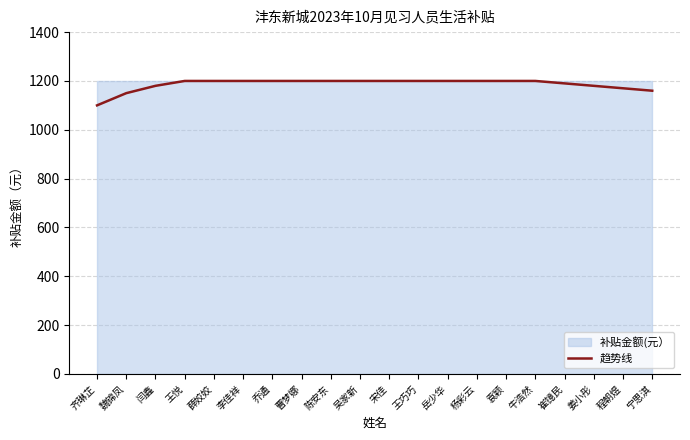

What is the difference between the second highest and minimum values?

100